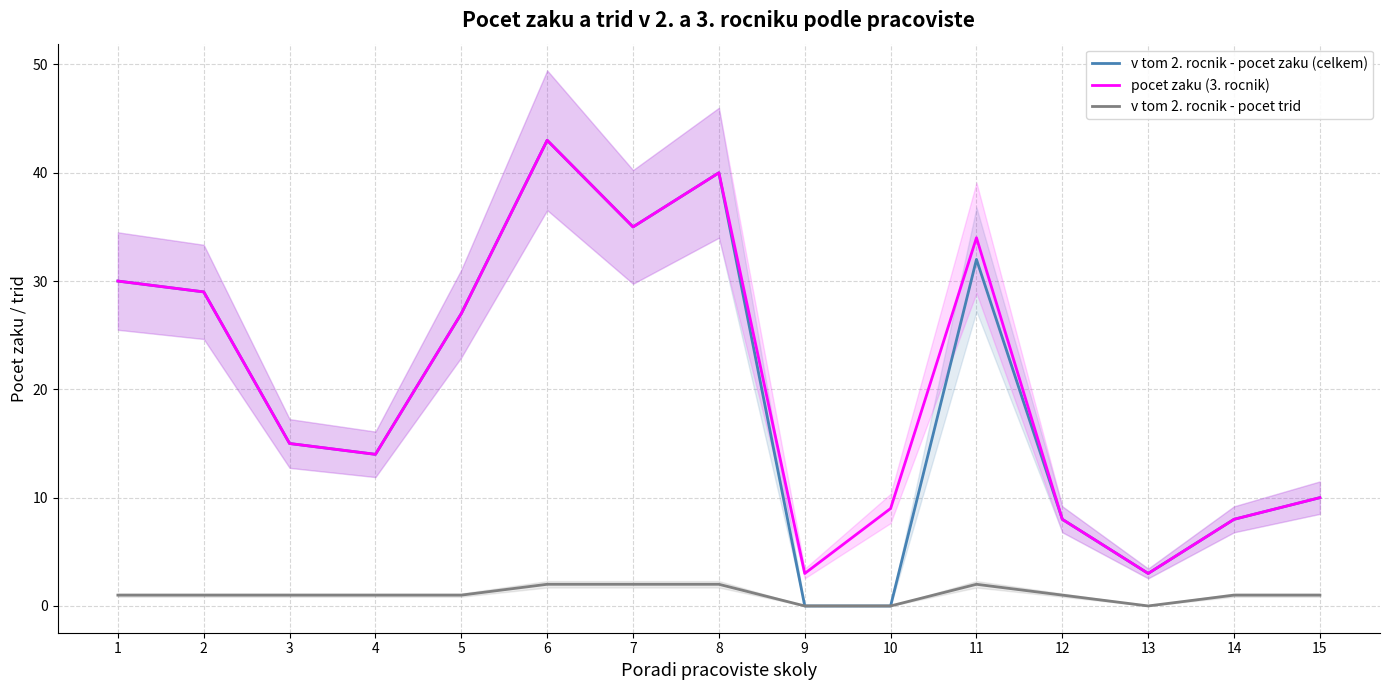

True or false: v tom 2. rocnik - pocet zaku (celkem) and v tom 2. rocnik - pocet trid intersect in this chart.

False